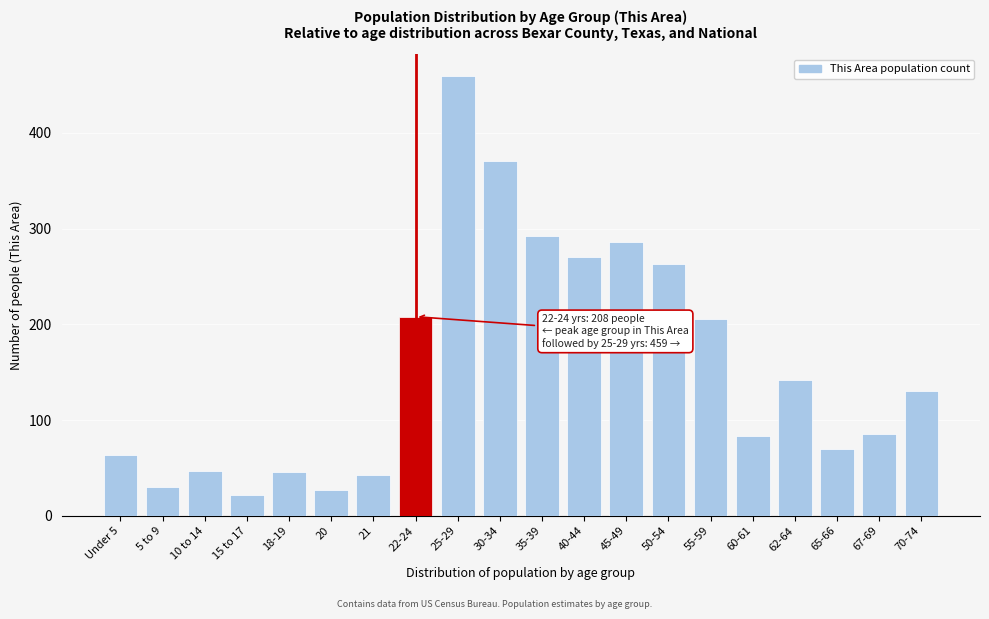

What is the ratio of the value at 18-19 to the value at 65-66?

0.7